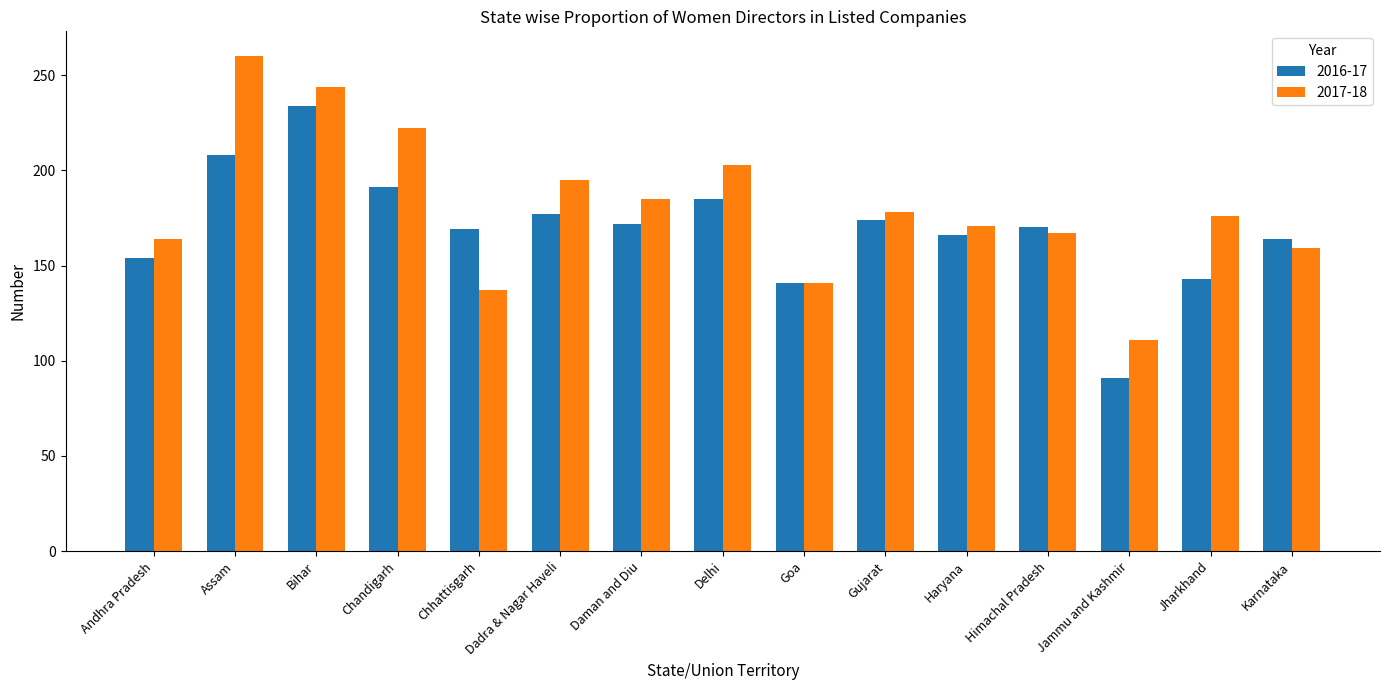

What is the total value across all series at Jharkhand?

319